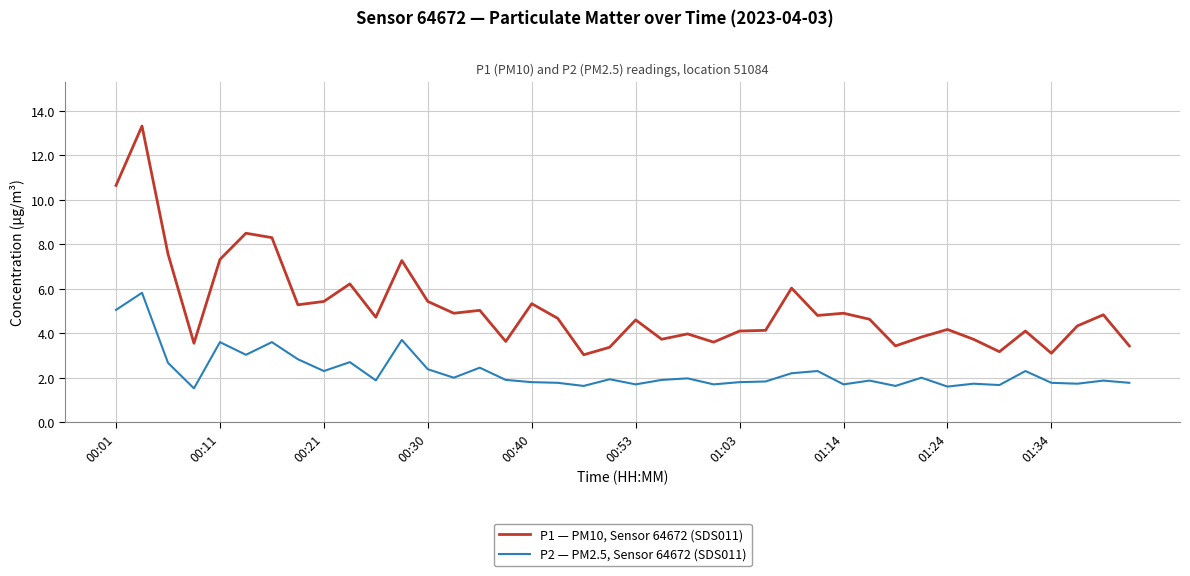

What is the sum of all P1 — PM10, Sensor 64672 (SDS011) values?

206.1